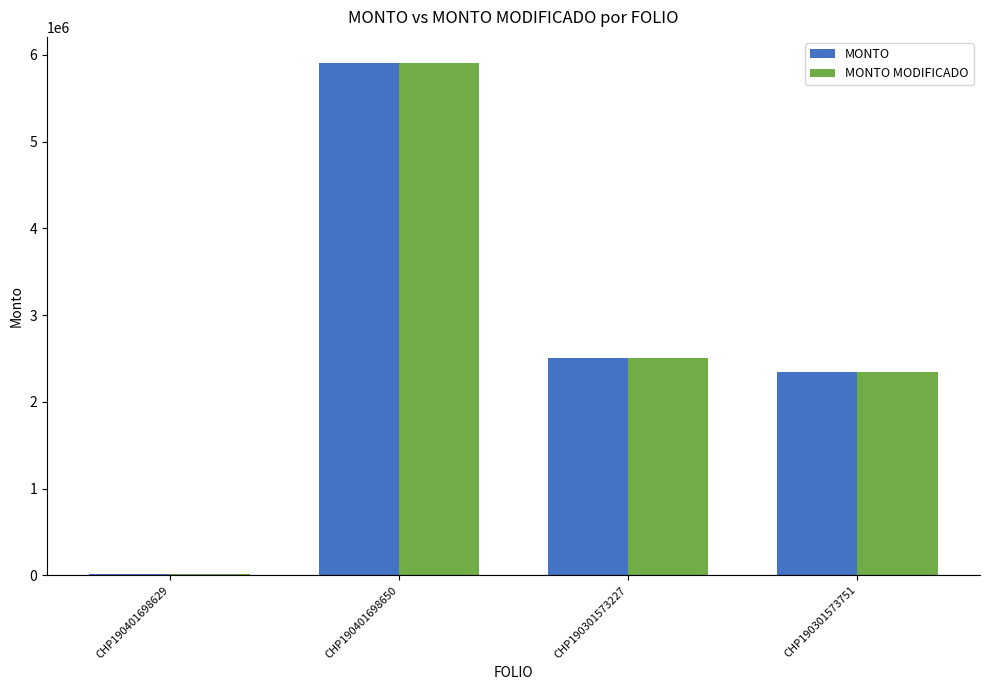

Is the value of MONTO MODIFICADO at CHP190301573227 greater than the value of MONTO at CHP190401698650?

No